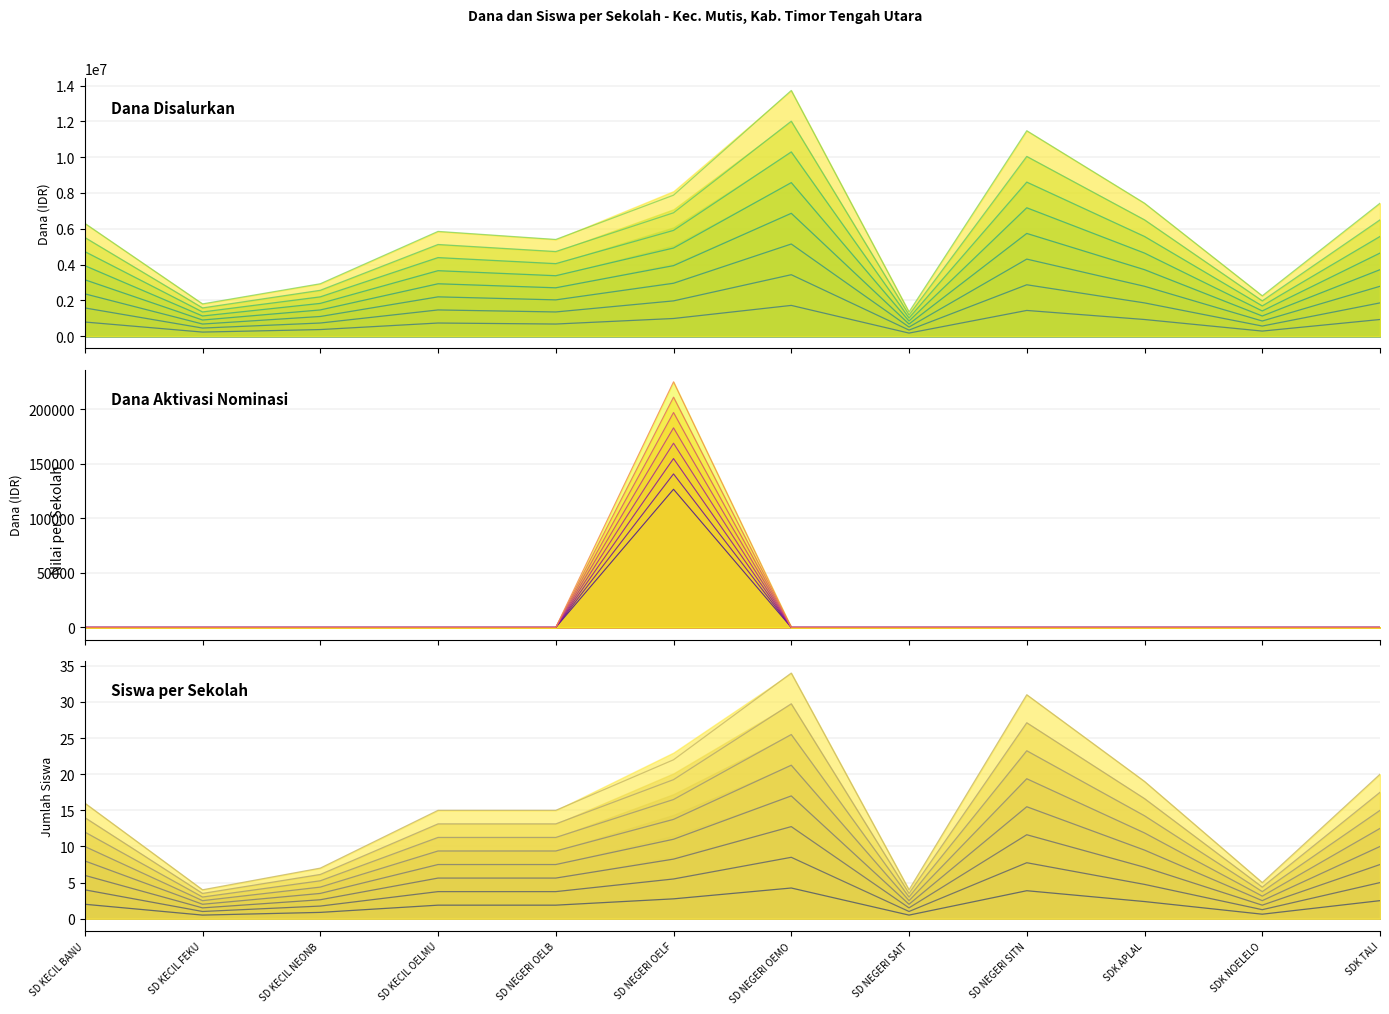

Reading left to right, extract all data points from this chart.

Dana Pemberian: 6300000	1800000	2925000	5850000	5400000	7875000	13725000	1350000	11475000	7425000	2250000	7425000
Siswa Pemberian: 16	4	7	15	15	22	34	4	31	19	5	20